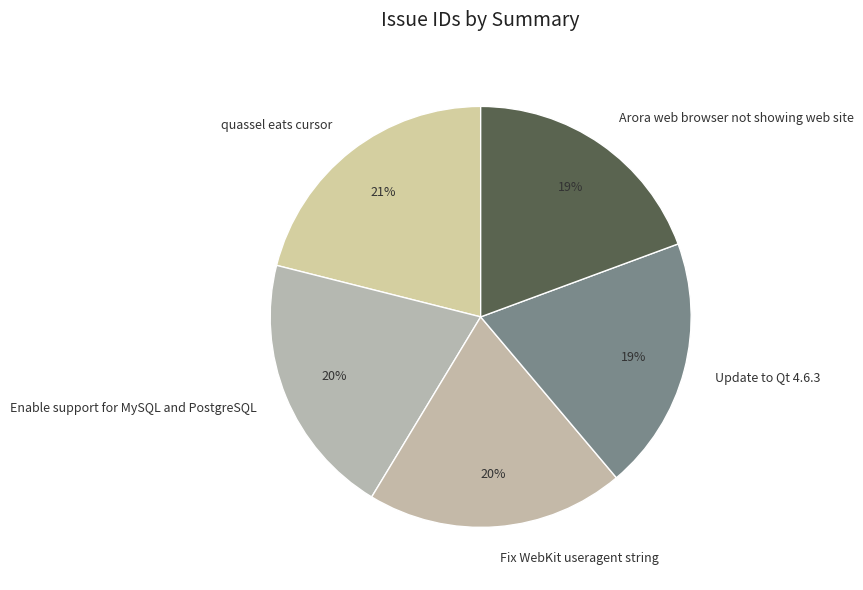

Which slice is the largest?

quassel eats cursor